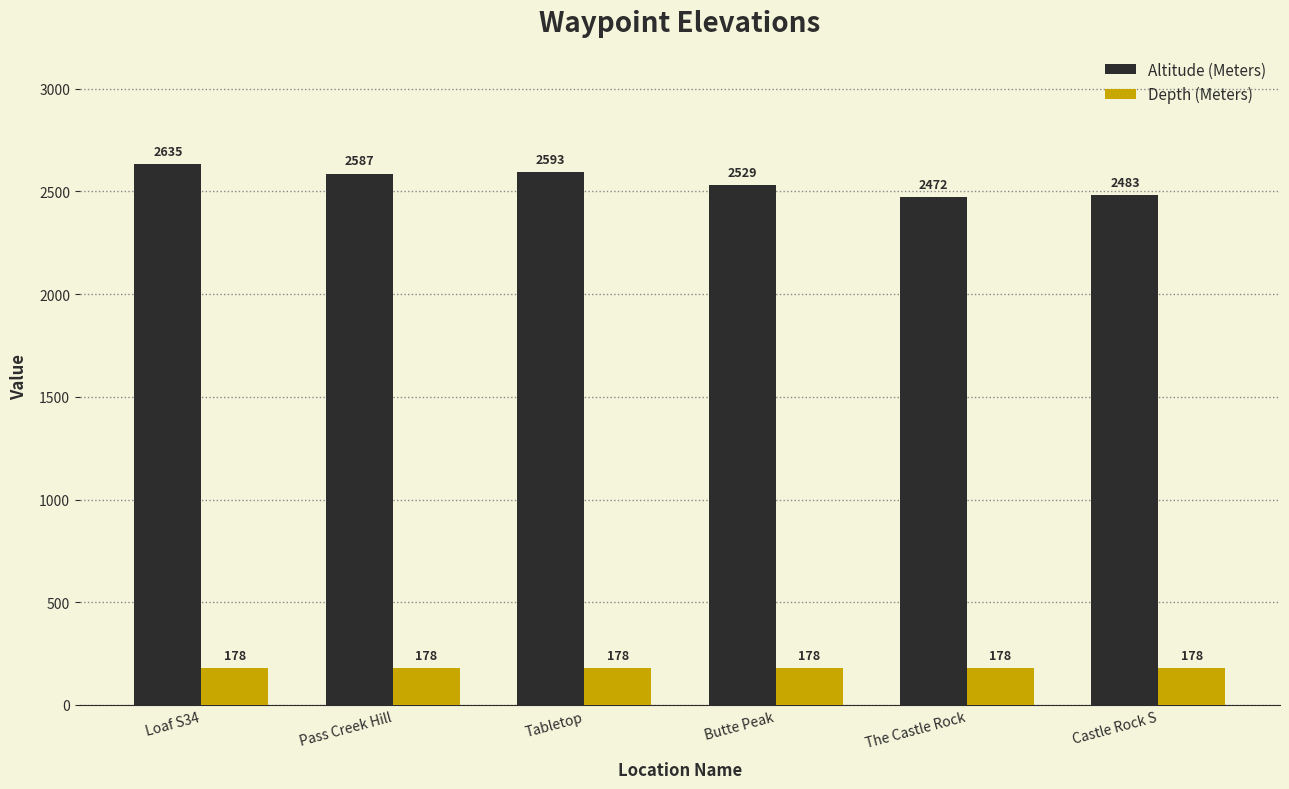

Reading left to right, what are all the values shown in this chart?

Altitude (Meters): 2635	2587	2593	2529	2472	2483
Depth (Meters): 178	178	178	178	178	178